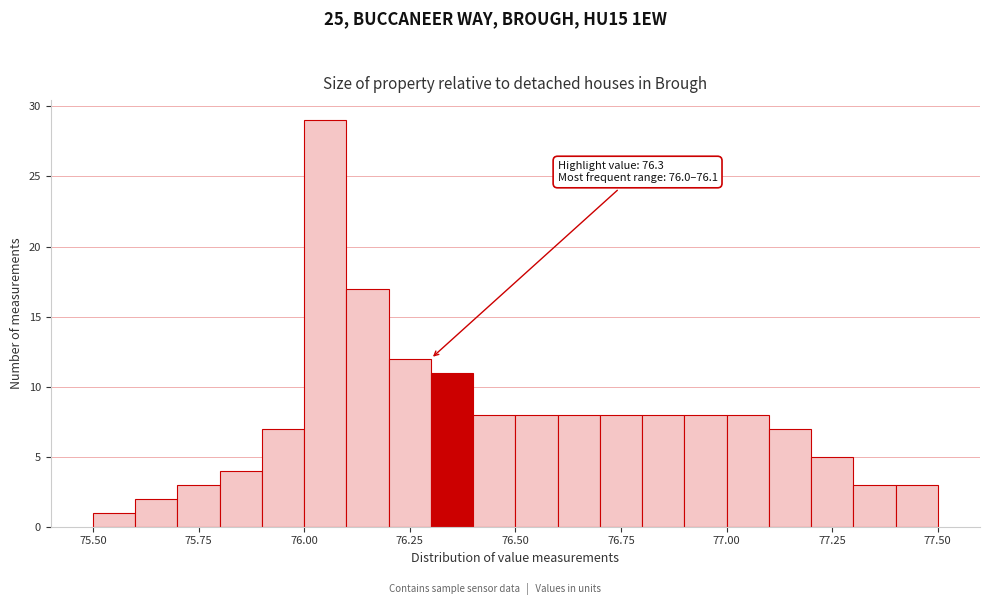

Around what value on the x-axis is the tallest bar? Give the approximate position of its centre, as read against the axis.

76.05